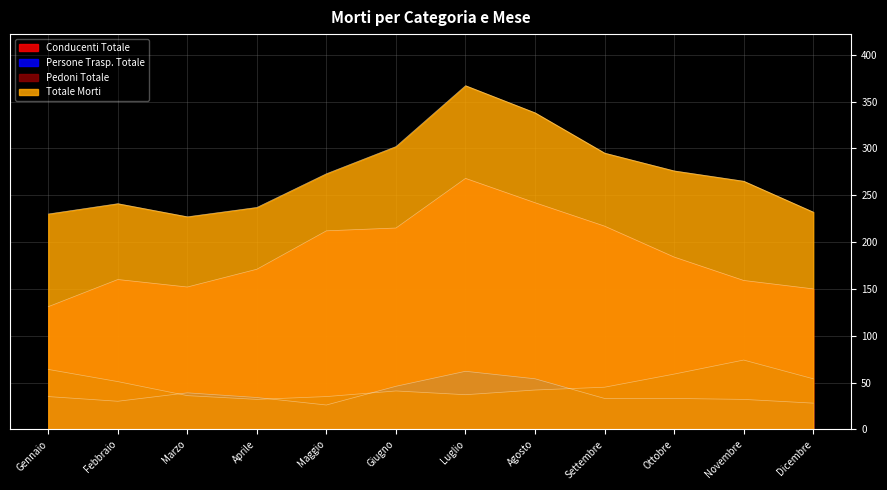

Which category has the lowest value in the Conducenti Totale series?

Gennaio